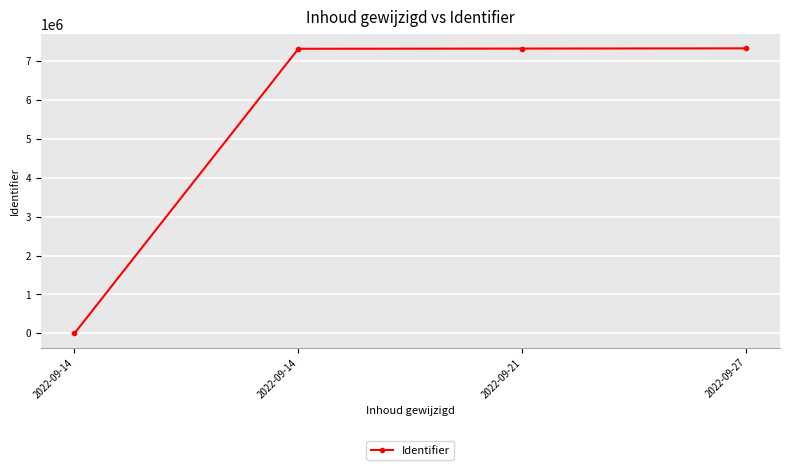

What is the change in value from 2022-09-14 to 2022-09-21?

+7307296